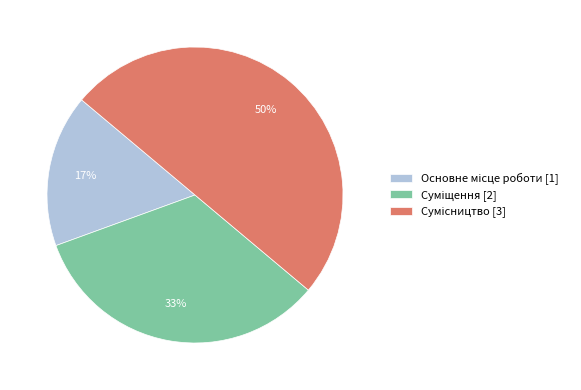

To the nearest percent, what is the average slice percentage?

33%